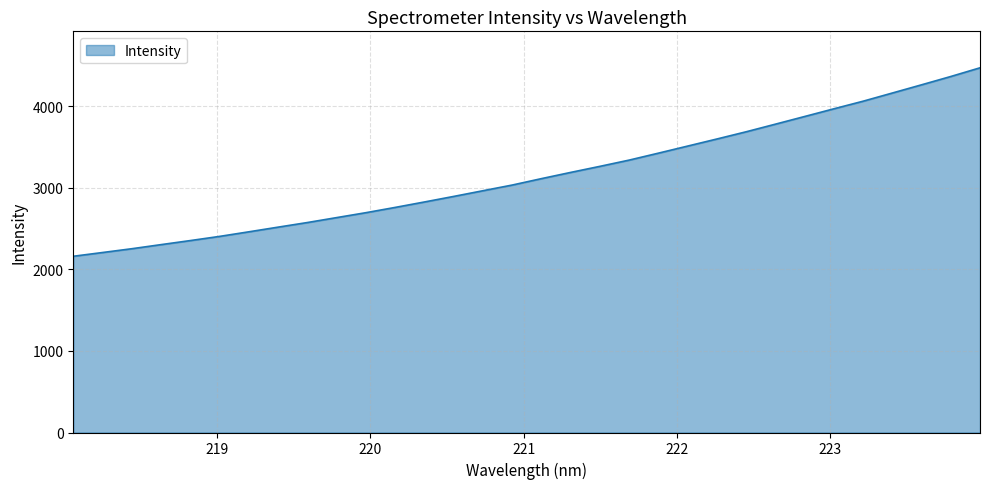

What is the greatest value displayed?

4471.2